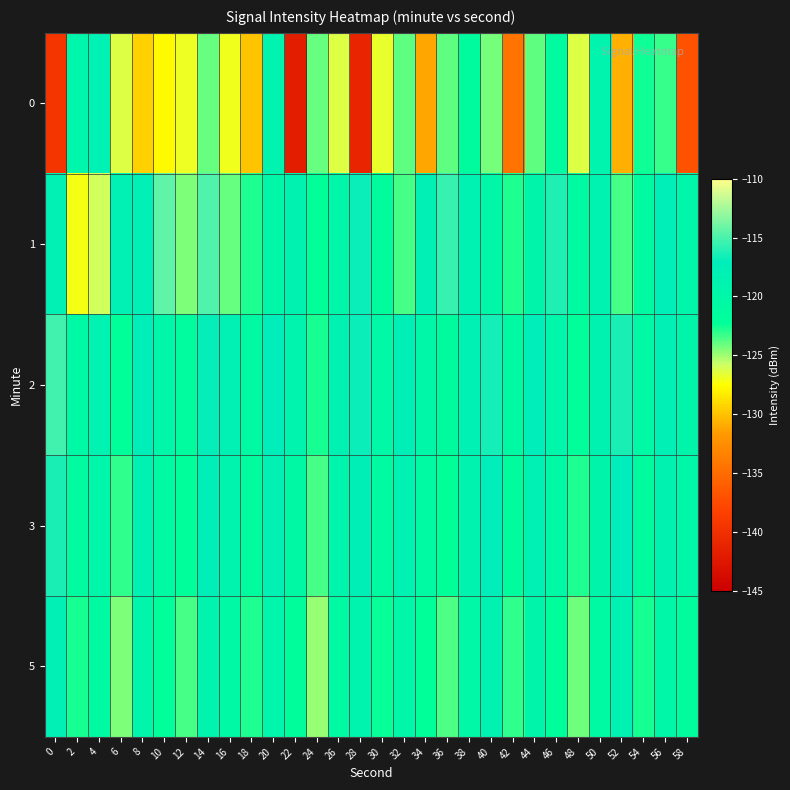

What is the difference between the highest and lowest values at 2?

7.6